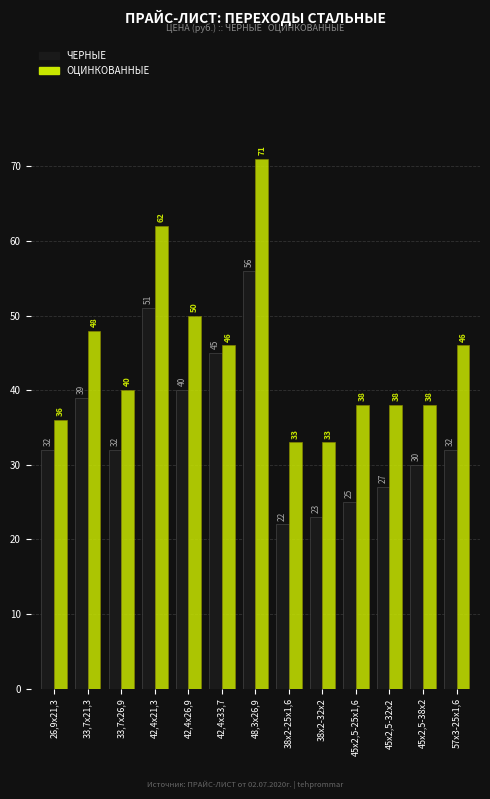

At which category is the sum across all series the highest?

48,3х26,9